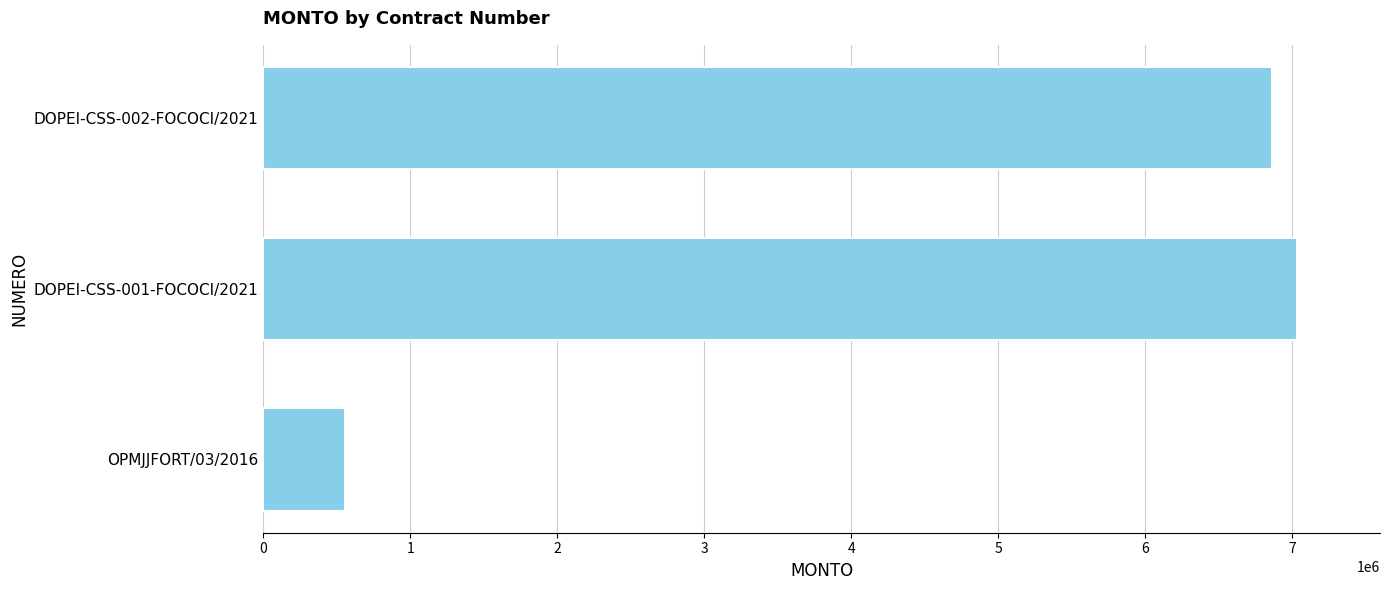

Is it true that the value at DOPEI-CSS-002-FOCOCI/2021 is 1516721.9?

False